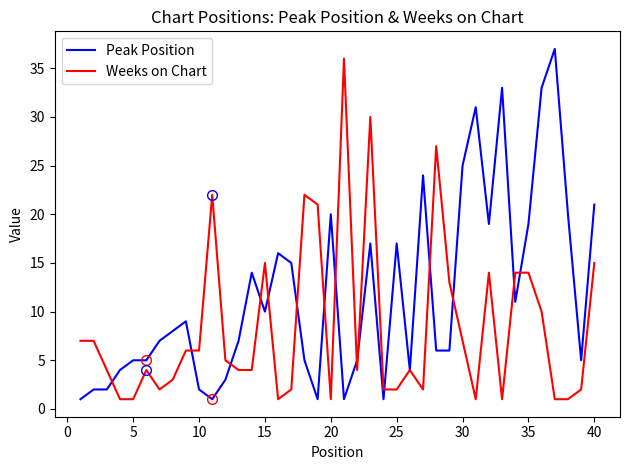

True or false: Weeks on Chart and Peak Position cross at least once.

True